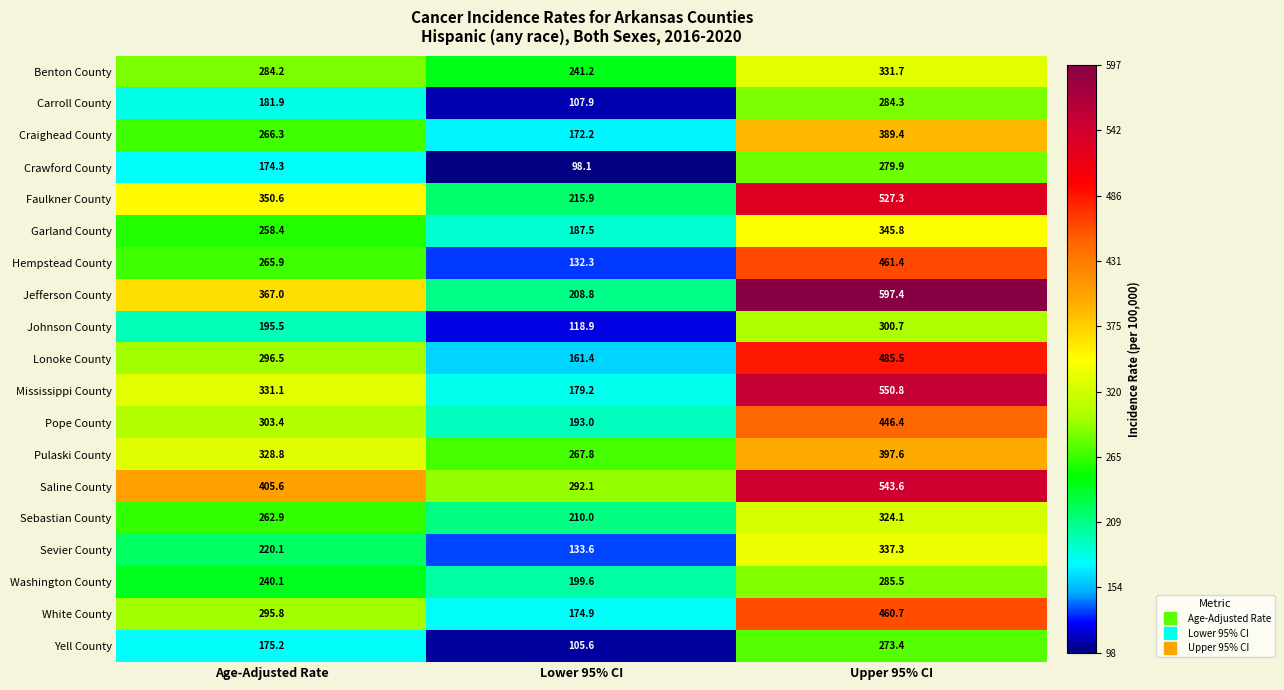

At how many categories does at least one series exceed 587?

1